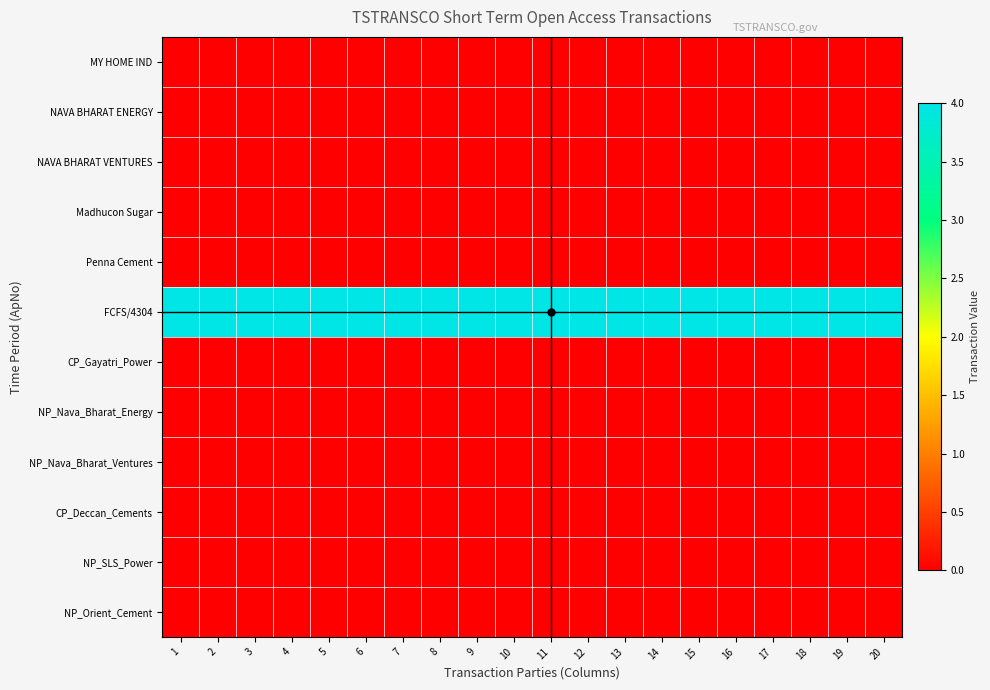

At which category is the sum across all series the highest?

1